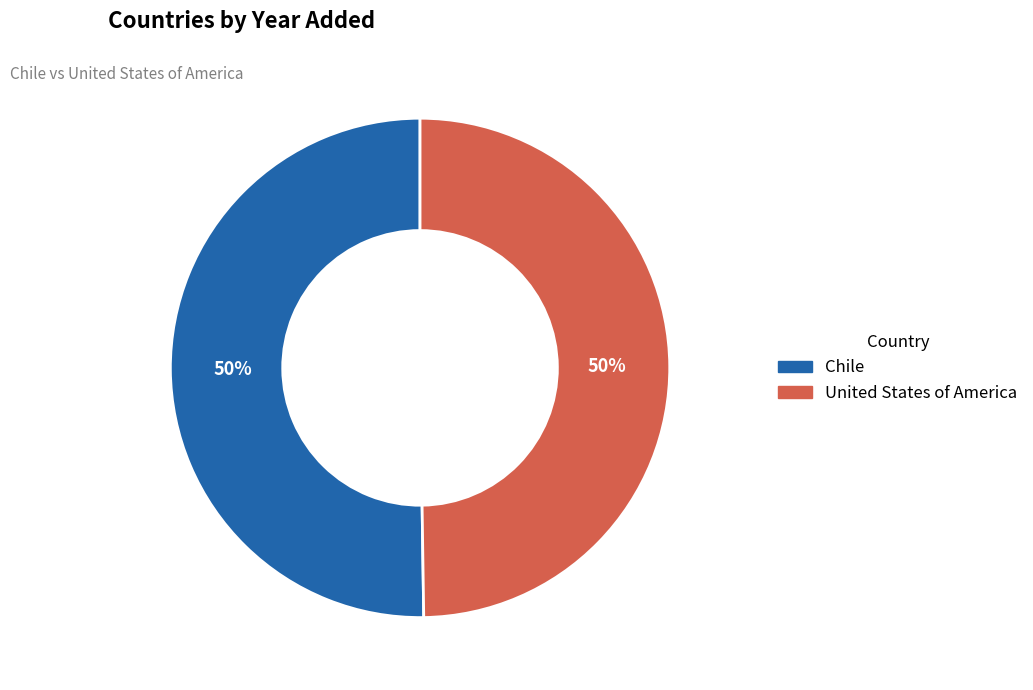

What is the ratio of the value at United States of America to the value at Chile?

1.0